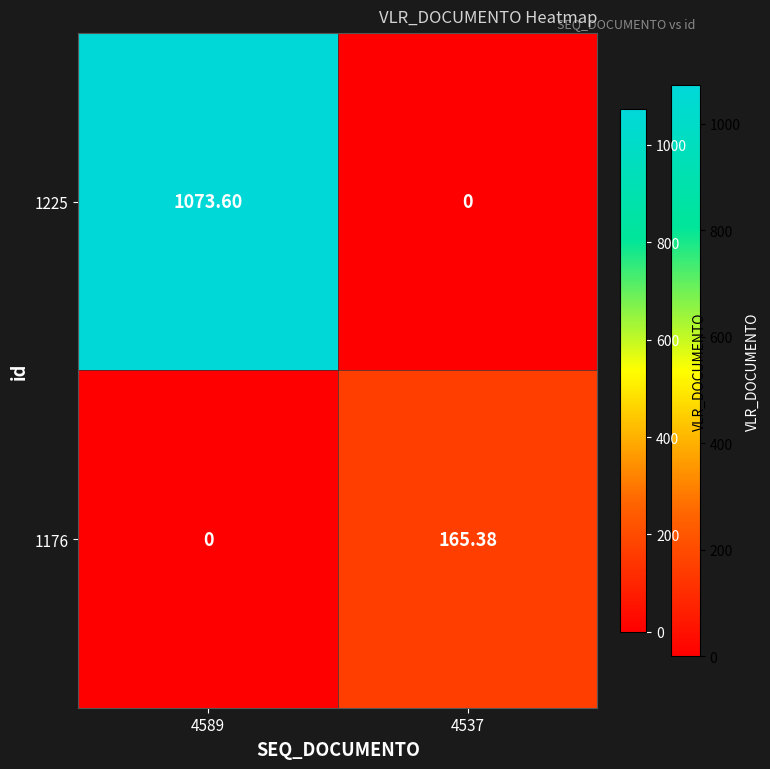

How many series are shown in this chart?

2